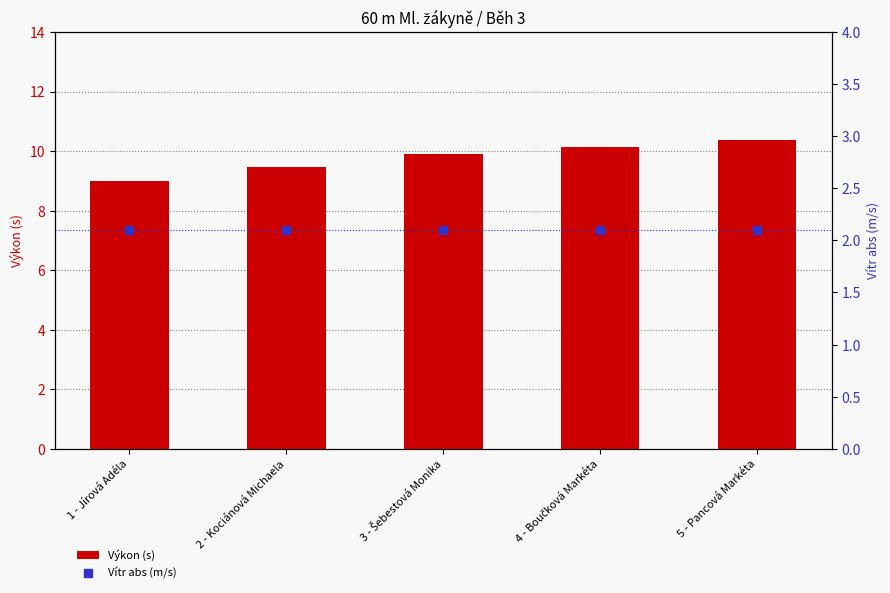

Which series has the largest total across all categories?

Výkon (s)